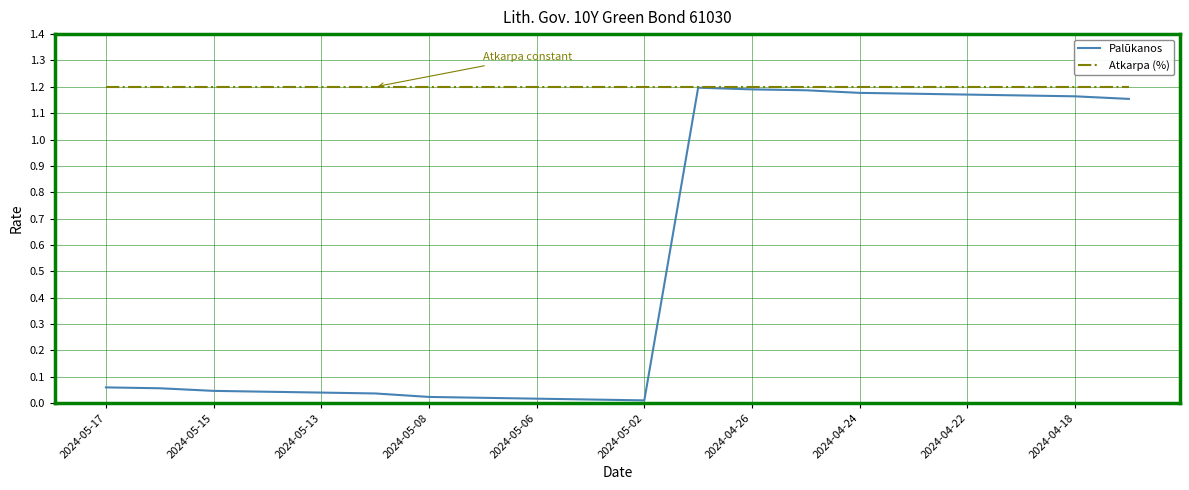

Which series has the largest range (max minus min)?

Palūkanos